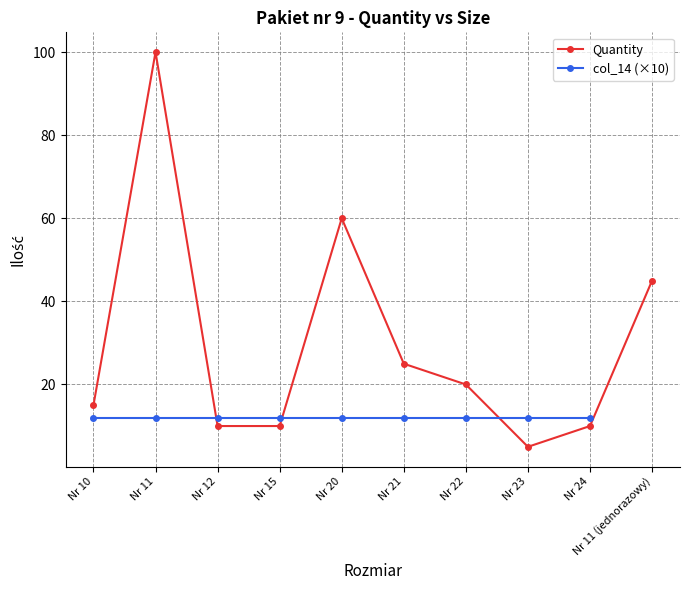

At which category does the chart reach its peak across all series?

Nr 11